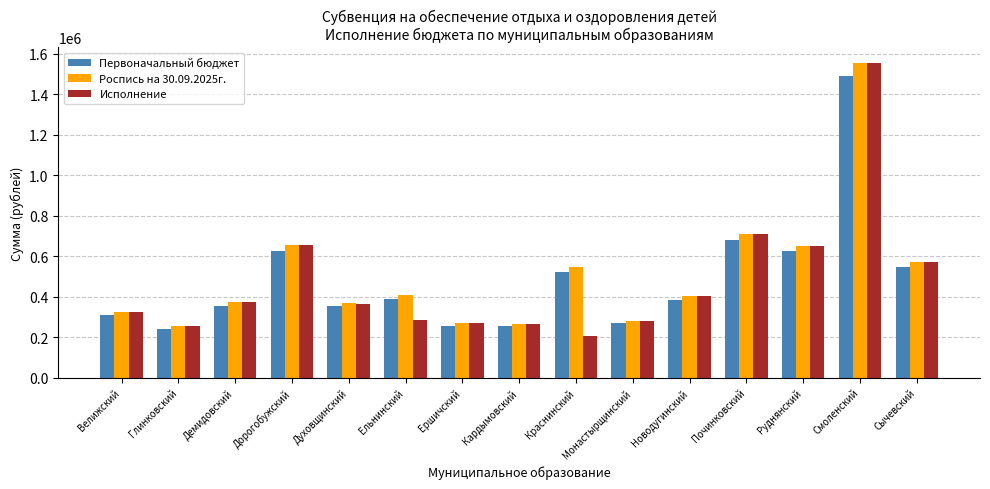

What are all the series names shown in the legend?

Первоначальный бюджет, Роспись на 30.09.2025г., Исполнение